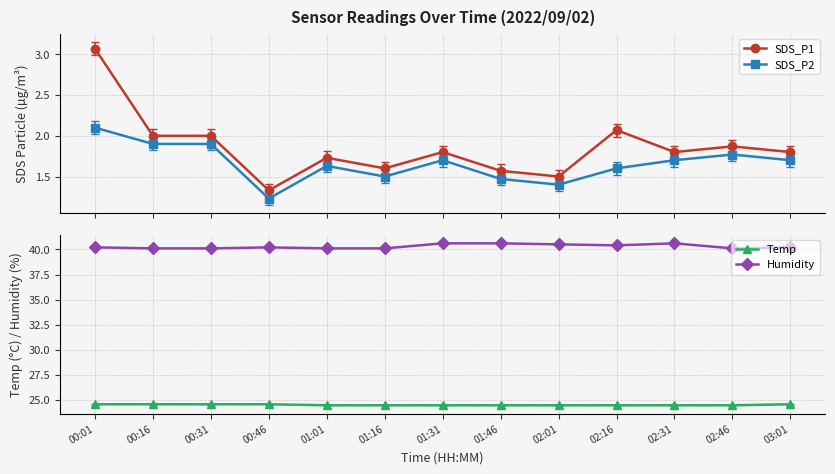

Reading left to right, extract all data points from this chart.

SDS_P1: 00:01=3.1	00:16=2.0	00:31=2.0	00:46=1.3	01:01=1.7	01:16=1.6	01:31=1.8	01:46=1.6	02:01=1.5	02:16=2.1	02:31=1.8	02:46=1.9	03:01=1.8
SDS_P2: 00:01=2.1	00:16=1.9	00:31=1.9	00:46=1.2	01:01=1.6	01:16=1.5	01:31=1.7	01:46=1.5	02:01=1.4	02:16=1.6	02:31=1.7	02:46=1.8	03:01=1.7
Temp: 00:01=24.6	00:16=24.6	00:31=24.6	00:46=24.6	01:01=24.5	01:16=24.5	01:31=24.5	01:46=24.5	02:01=24.5	02:16=24.5	02:31=24.5	02:46=24.5	03:01=24.6
Humidity: 00:01=40.2	00:16=40.1	00:31=40.1	00:46=40.2	01:01=40.1	01:16=40.1	01:31=40.6	01:46=40.6	02:01=40.5	02:16=40.4	02:31=40.6	02:46=40.1	03:01=40.2